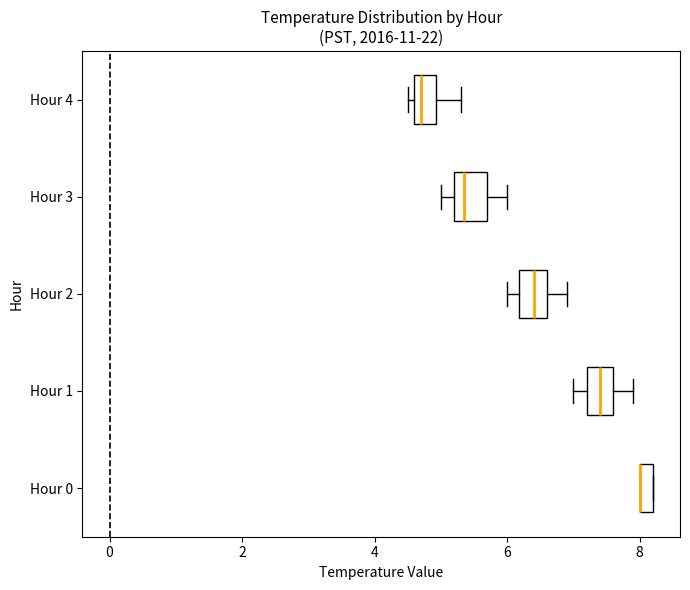

Where does the right whisker of the box for Hour 4 end on the x-axis? The values are not printed on the chart, so give them approximately, as read against the axis.

5.4